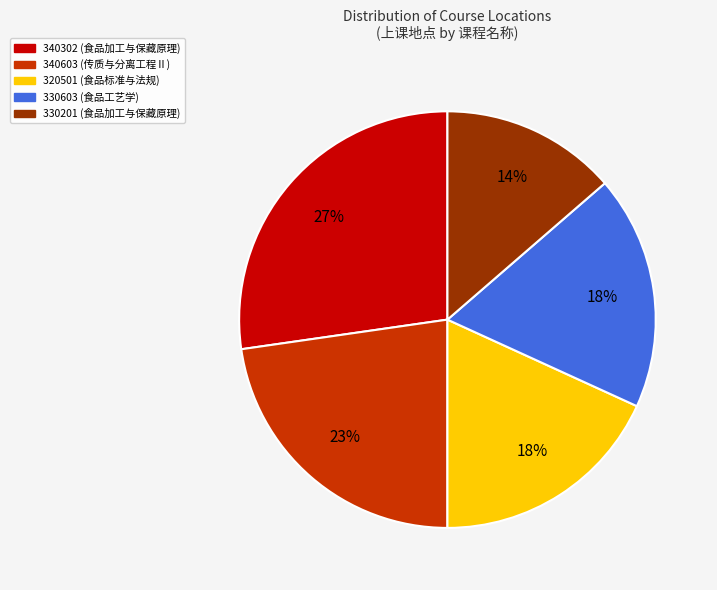

Combined, do 330603 and 340302 account for over 50%?

No